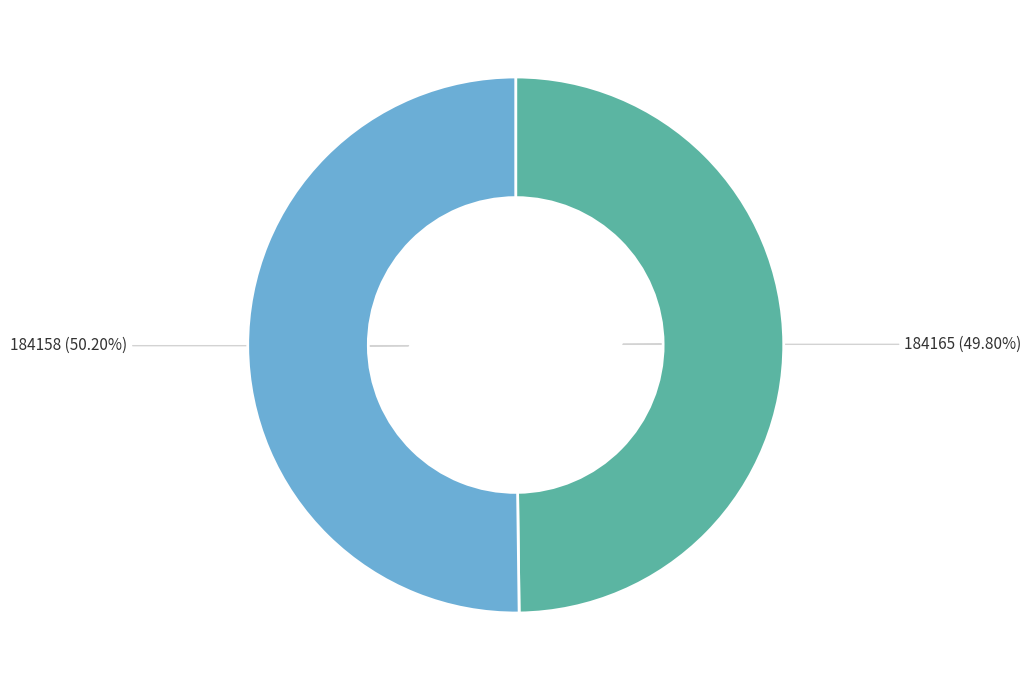

What is the ratio of the value at 184158 to the value at 184165?

1.0